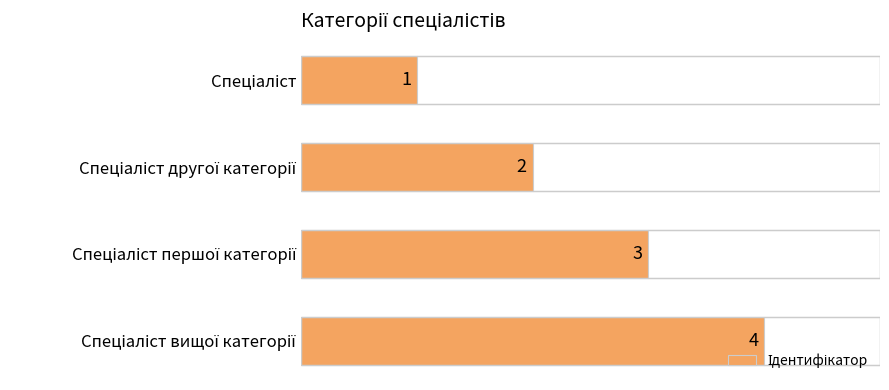

Does the chart contain any negative values?

No